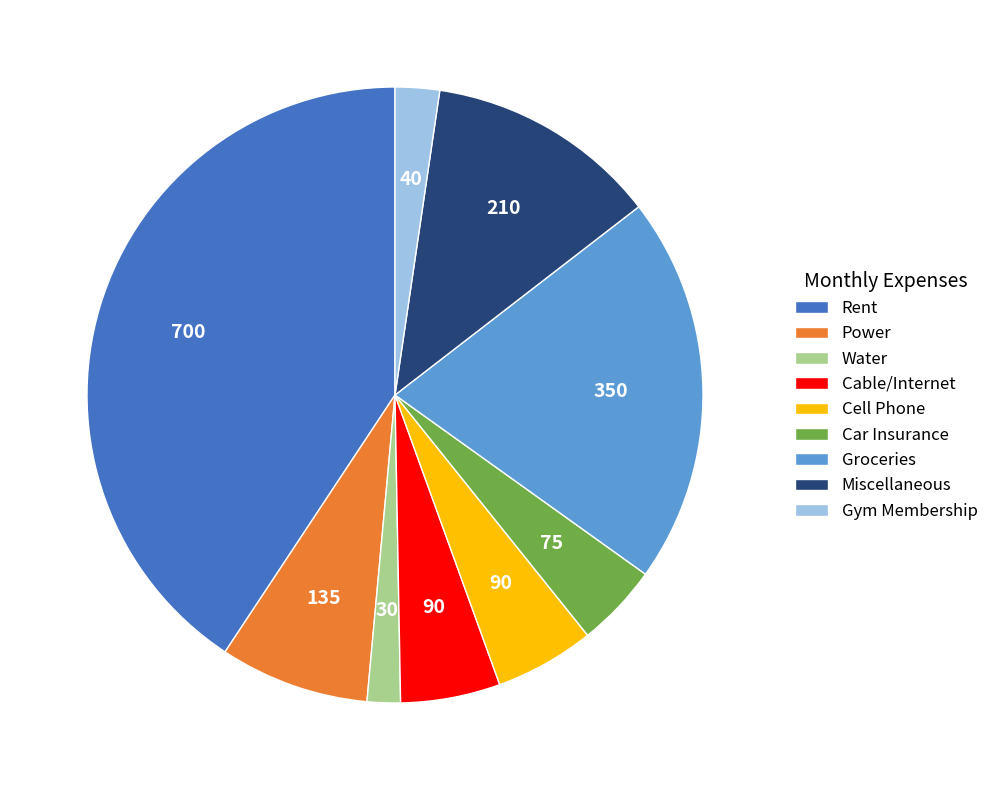

How many slices are in this pie chart?

9